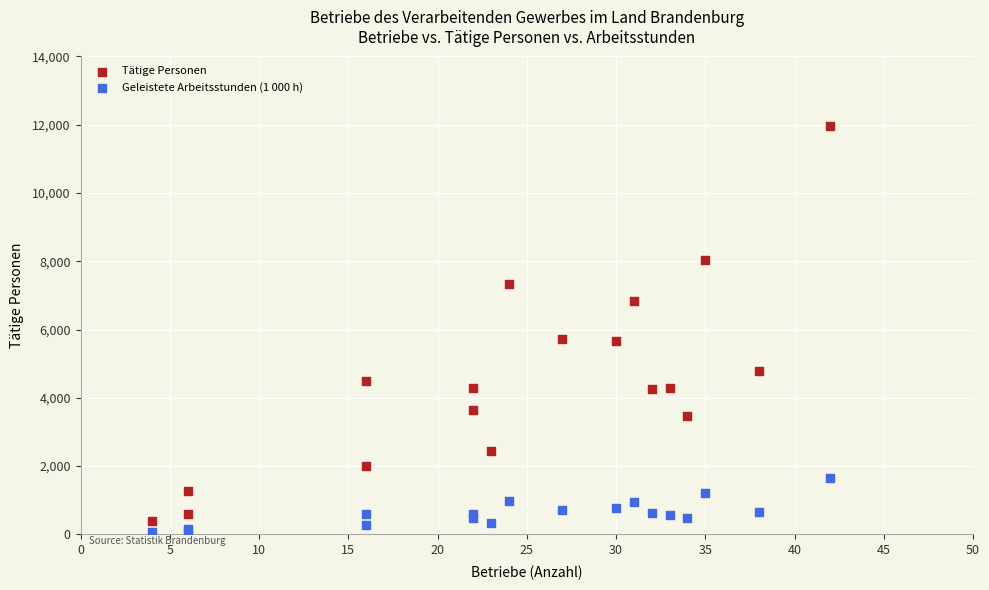

Which series has the widest spread of Y values?

Tätige Personen